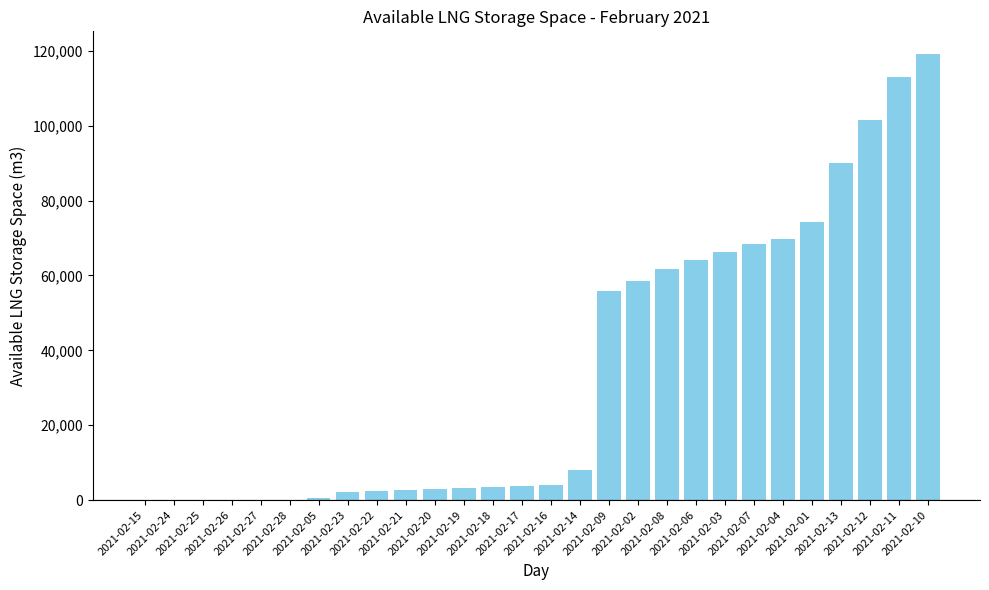

What is the maximum value shown in the chart?

119257